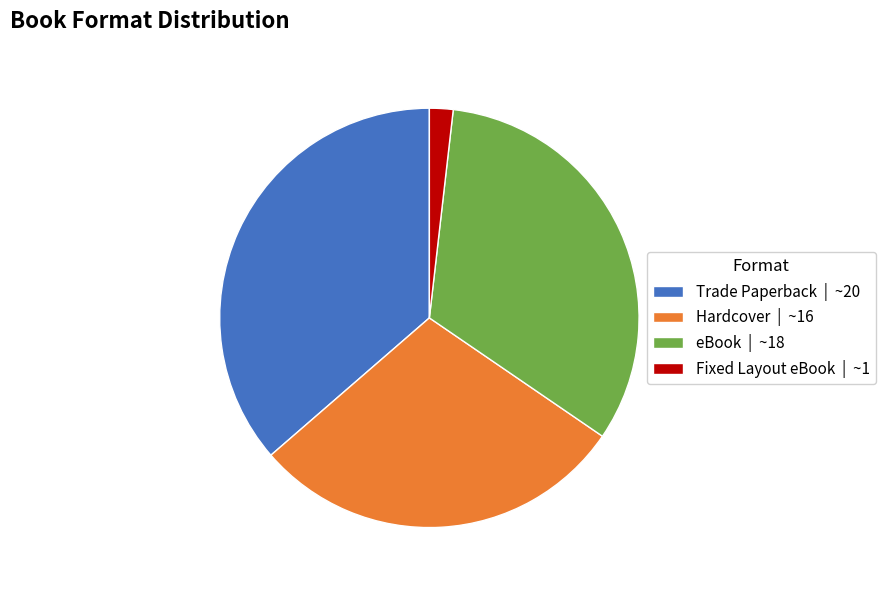

Approximately how many times larger is the value at Trade Paperback | ~20 compared to eBook | ~18?

1.1